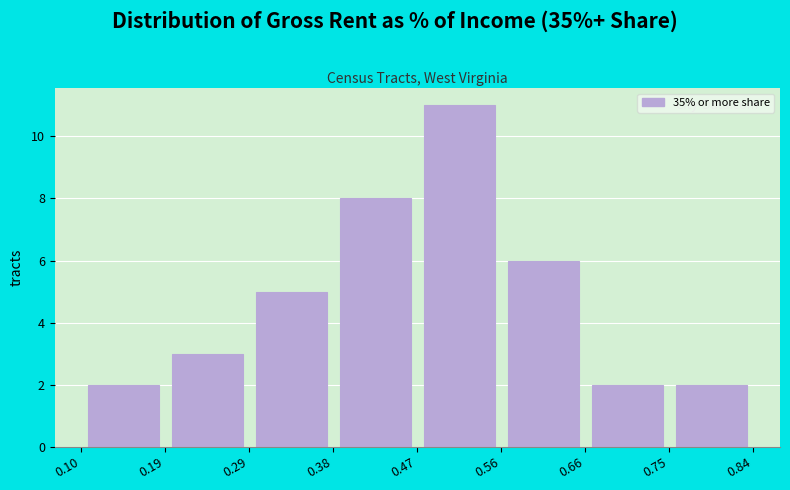

How tall is the bar that spans 0.47 to 0.56 on the x-axis? The values are not printed on the chart, so give them approximately, as read against the axis.

11